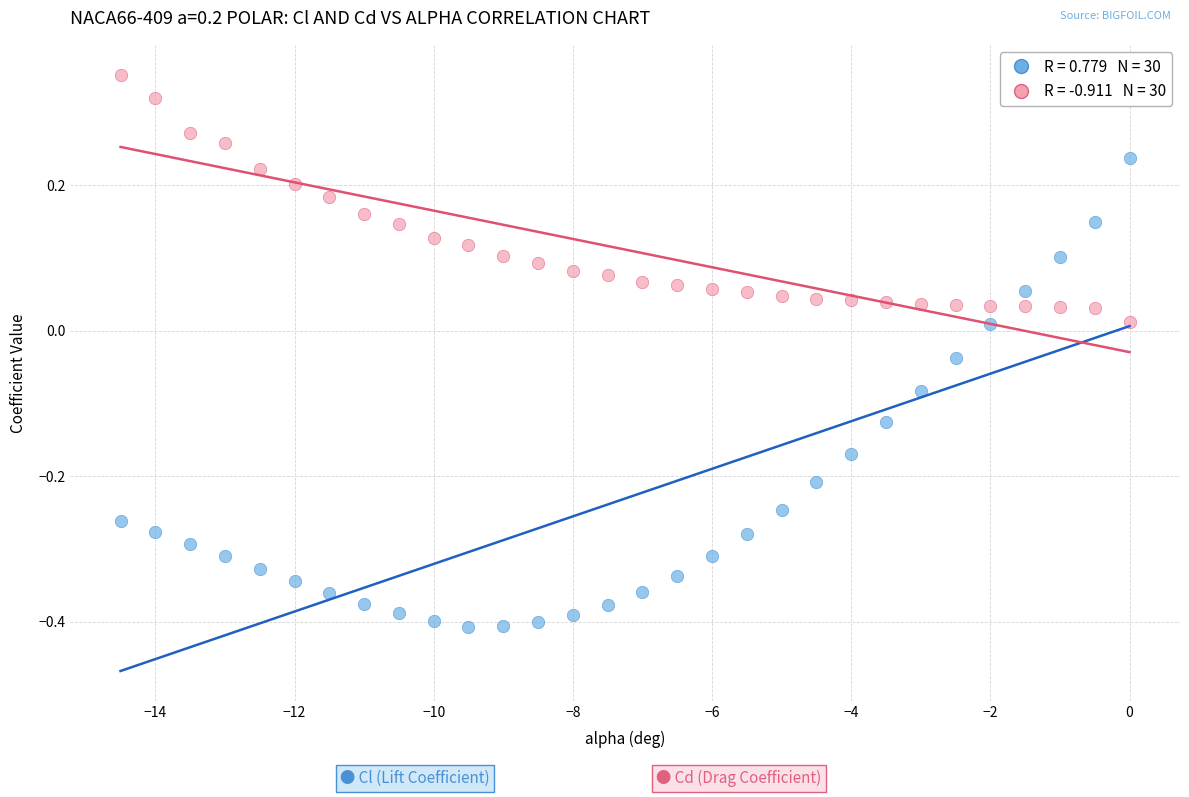

Across all data points, what is the range of X values (max minus min)?

14.5